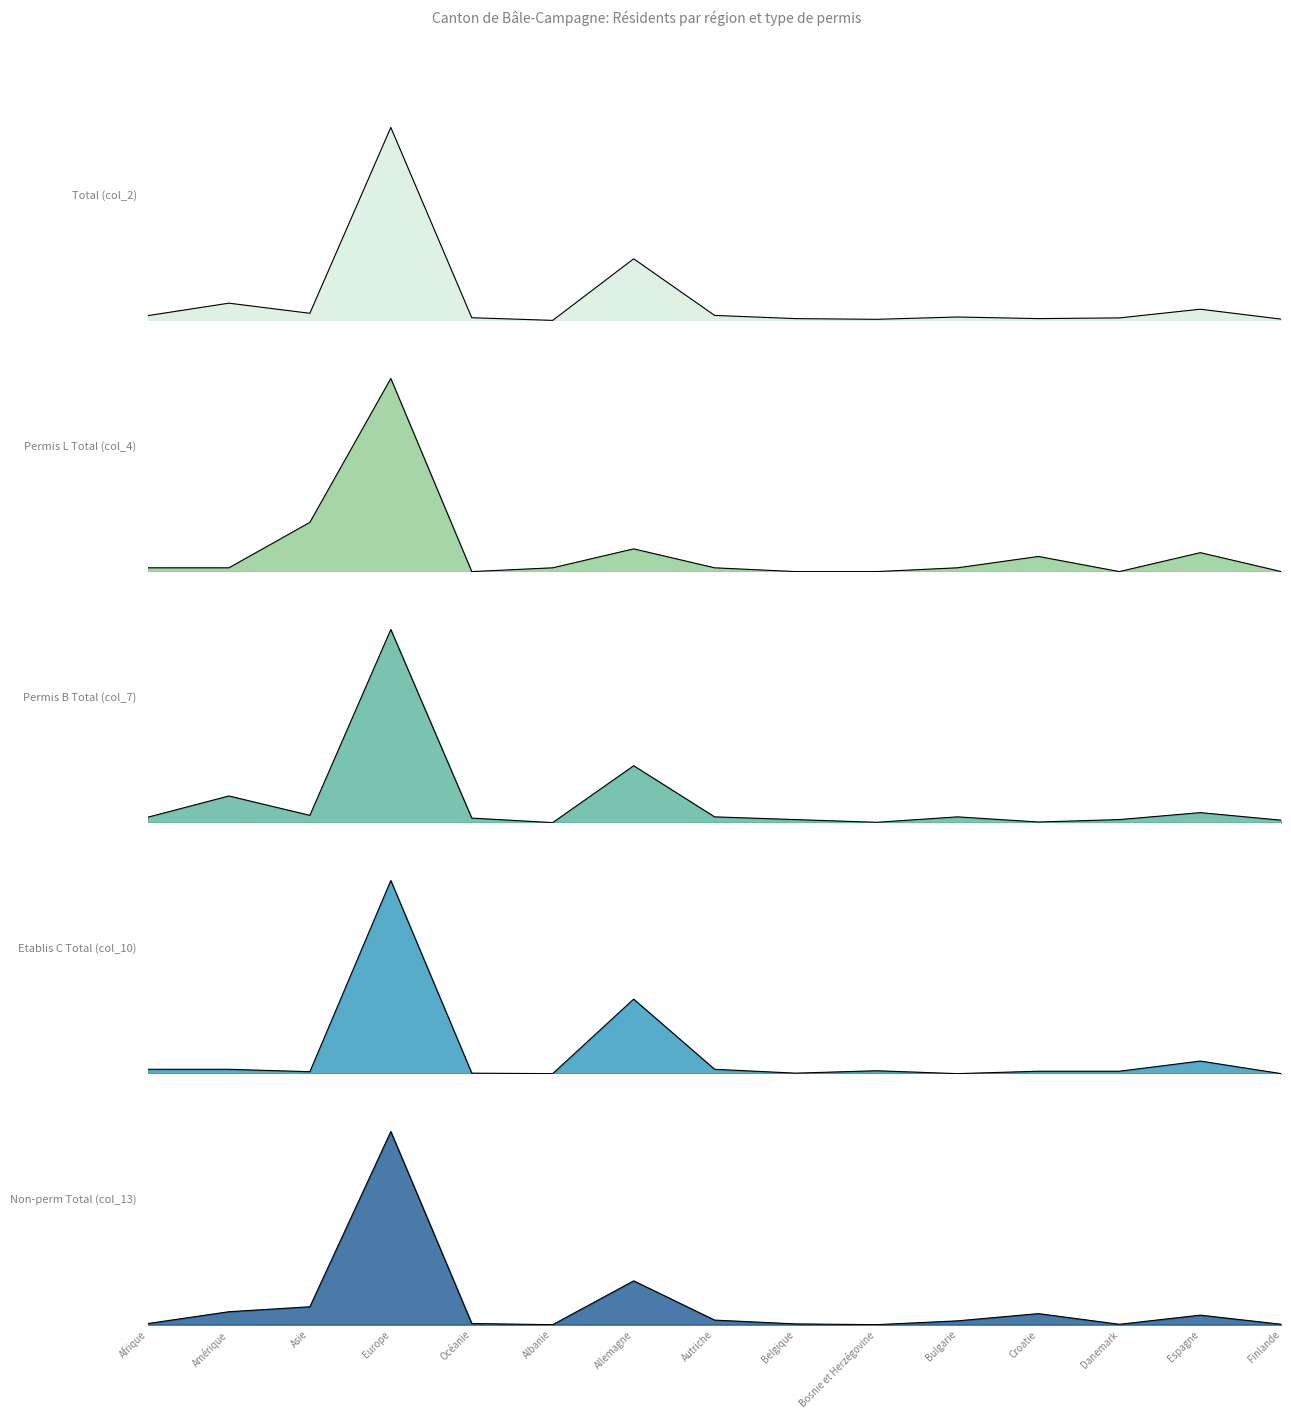

What are all the series names shown in the legend?

Total (col_2), Permis L Total (col_4), Permis B Total (col_7), Etablis C Total (col_10), Non-perm Total (col_13)